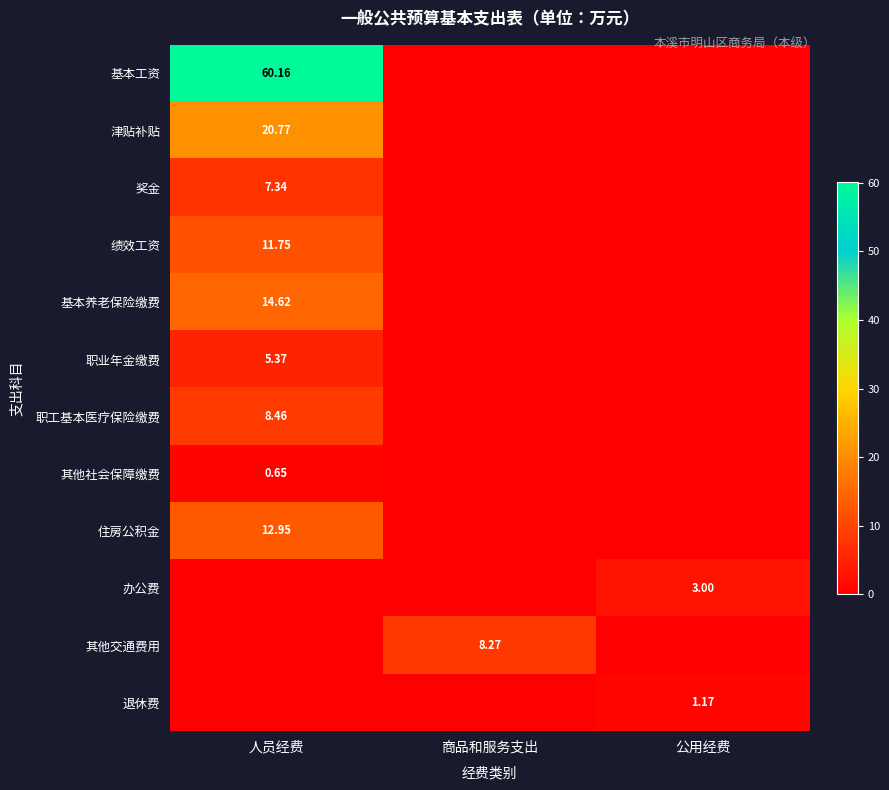

Which category has the highest value in the 基本工资 series?

人员经费